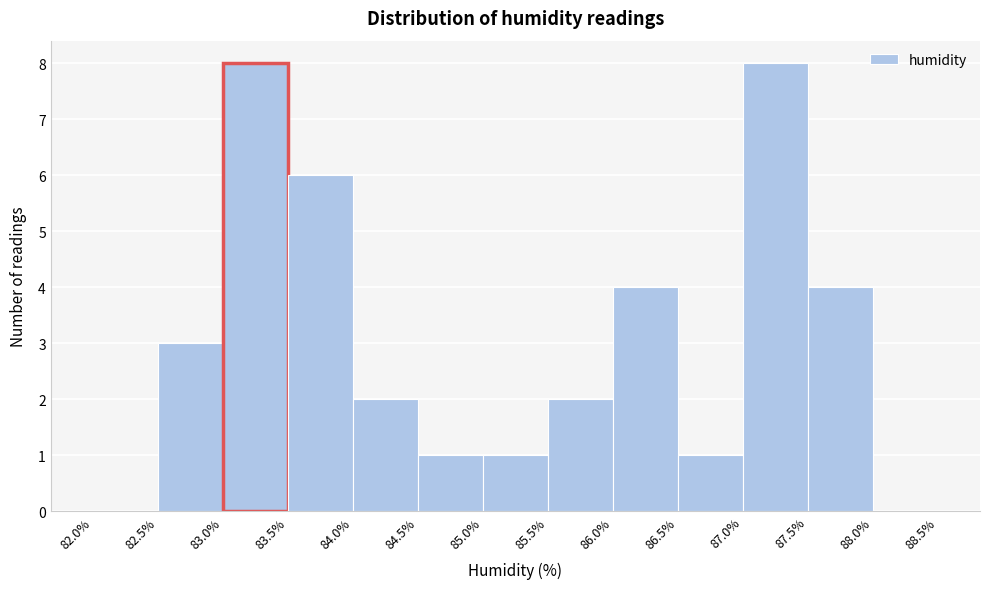

How tall is the bar that spans 85.5% to 86.0% on the x-axis? The values are not printed on the chart, so give them approximately, as read against the axis.

2